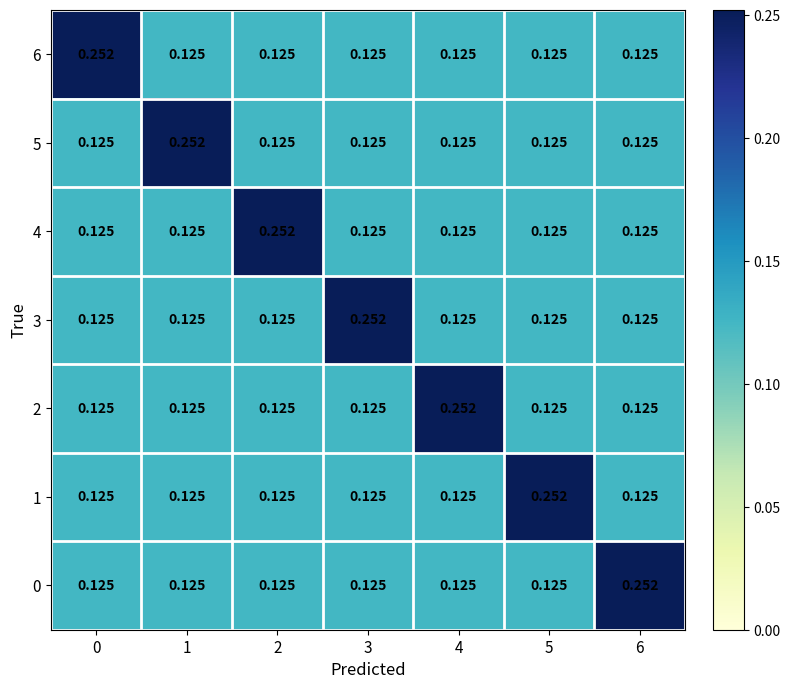

Count the number of categories in the chart.

7